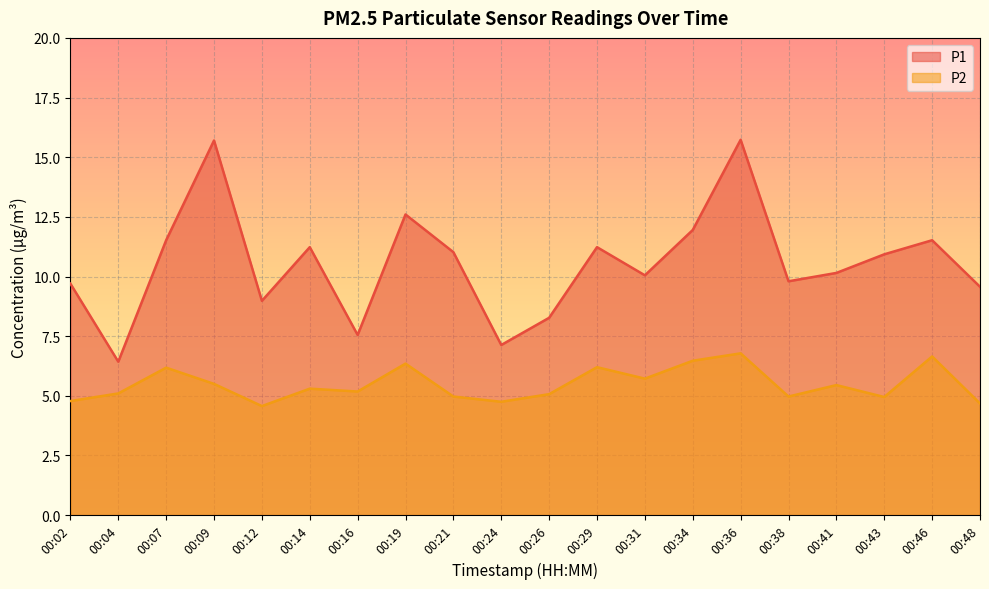

Reading left to right, what are all the values shown in this chart?

P1: 9.7	6.4	11.5	15.7	9.0	11.2	7.5	12.6	11.0	7.1	8.3	11.2	10.1	11.9	15.7	9.8	10.2	10.9	11.5	9.6
P2: 4.8	5.1	6.2	5.5	4.6	5.3	5.2	6.3	5.0	4.8	5.1	6.2	5.7	6.5	6.8	5.0	5.5	5.0	6.7	4.7